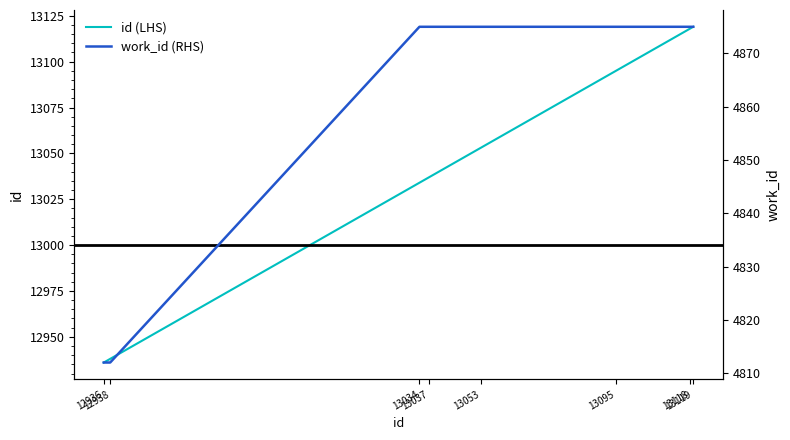

What is the difference between the maximum and minimum values in the id (LHS) series?

183